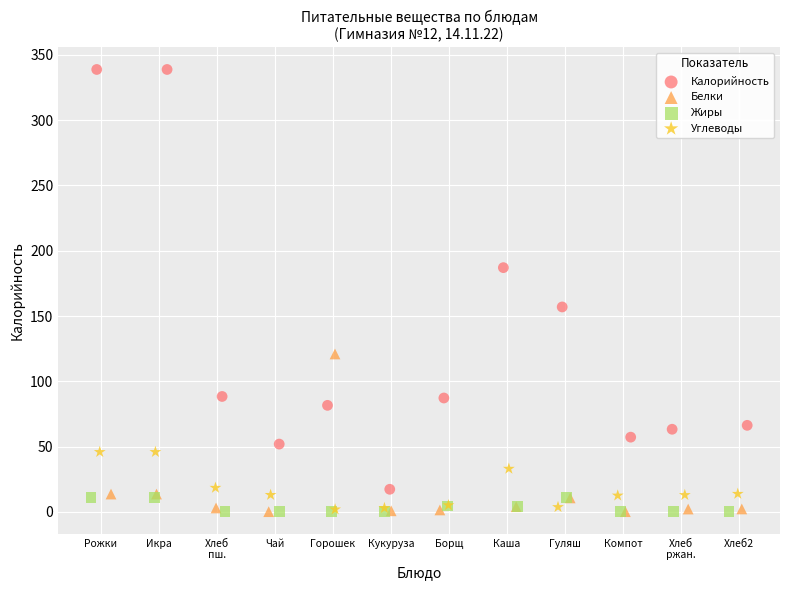

Which series reaches the maximum Y coordinate?

Калорийность